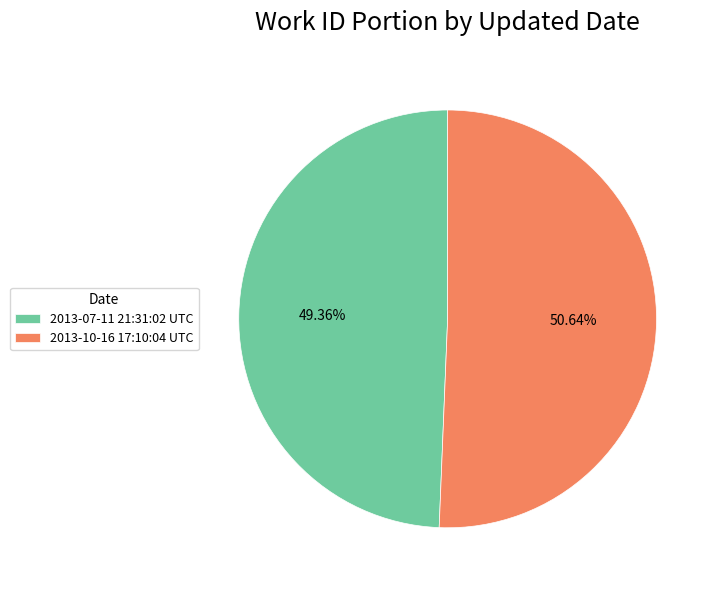

How much of the chart is everything except 2013-07-11 21:31:02 UTC?

50.6%